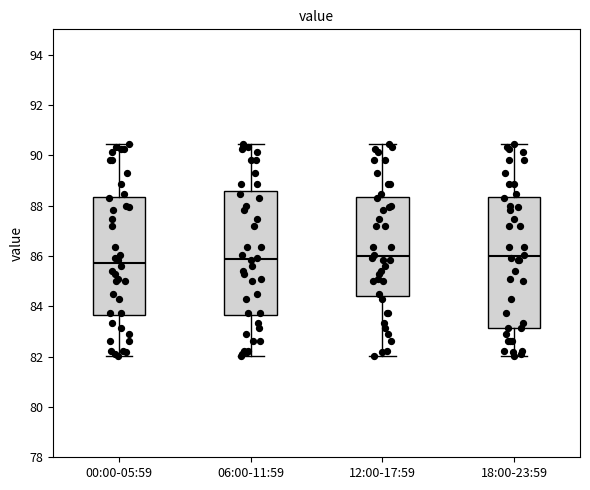

Where is the lower edge of the box for 00:00-05:59 on the y-axis? The values are not printed on the chart, so give them approximately, as read against the axis.

83.6